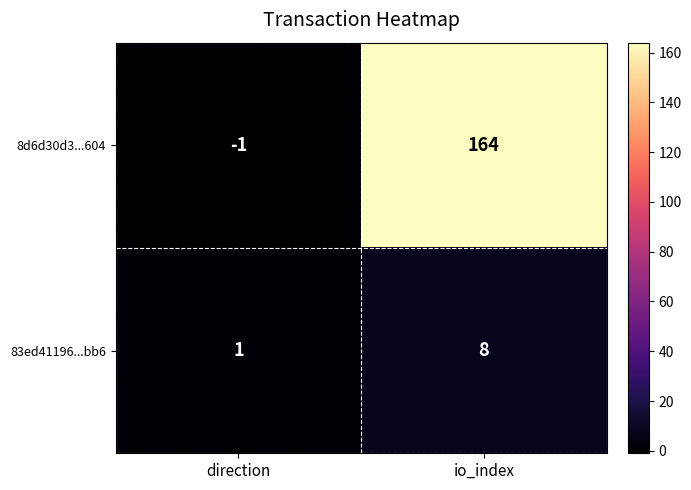

Reading left to right, what are all the values shown in this chart?

8d6d30d3...604: direction=-1	io_index=164
83ed41196...bb6: direction=1	io_index=8